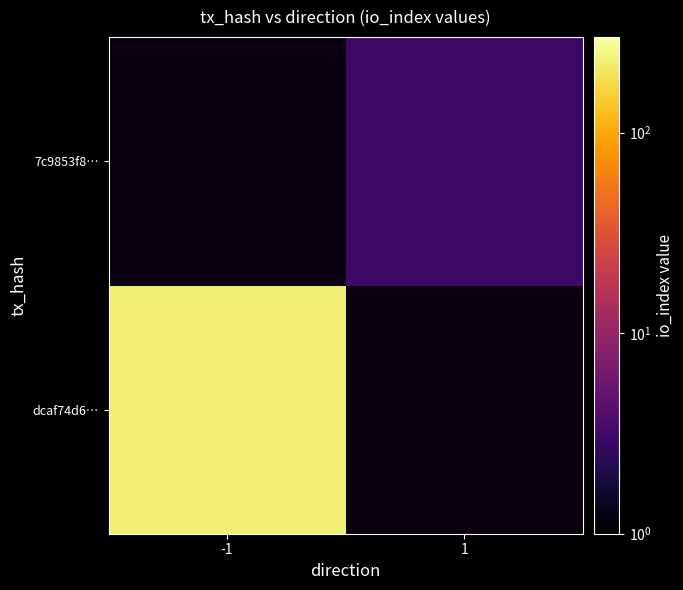

Is the value of 7c9853f8… at 1 greater than the value of dcaf74d6… at 1?

No